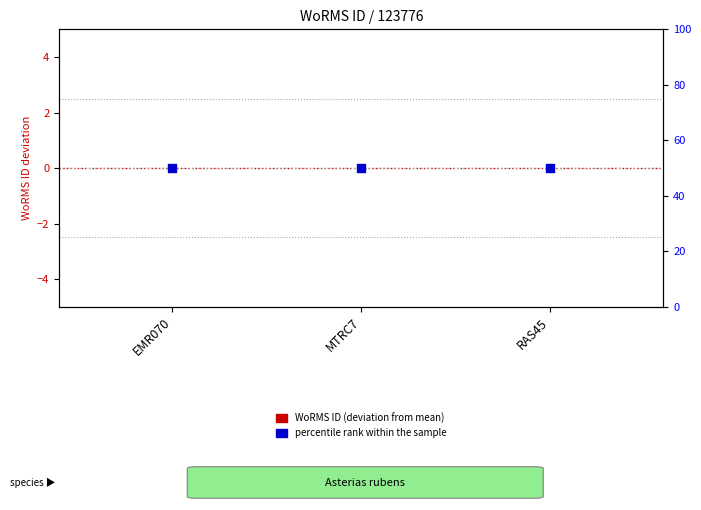

What are all the series names shown in the legend?

WoRMS ID (deviation from mean), percentile rank within the sample